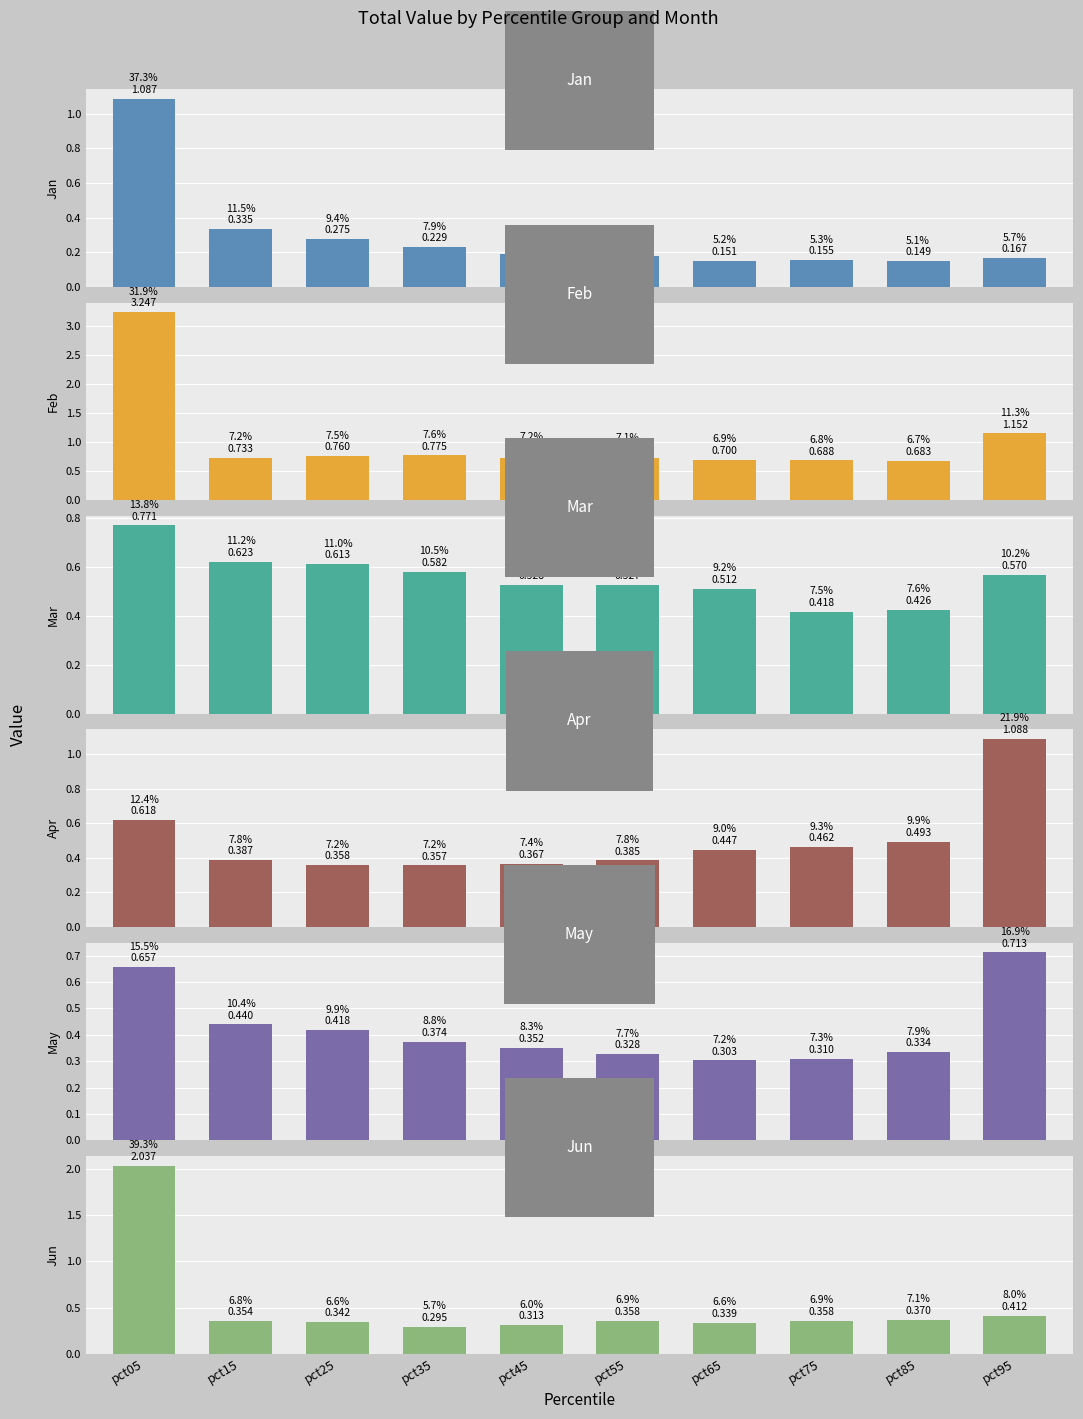

How many data points does each series have?

10